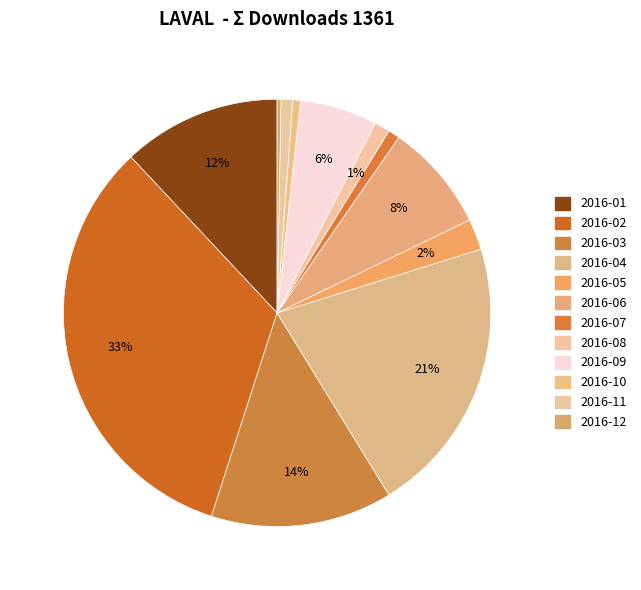

How many slices are in this pie chart?

12